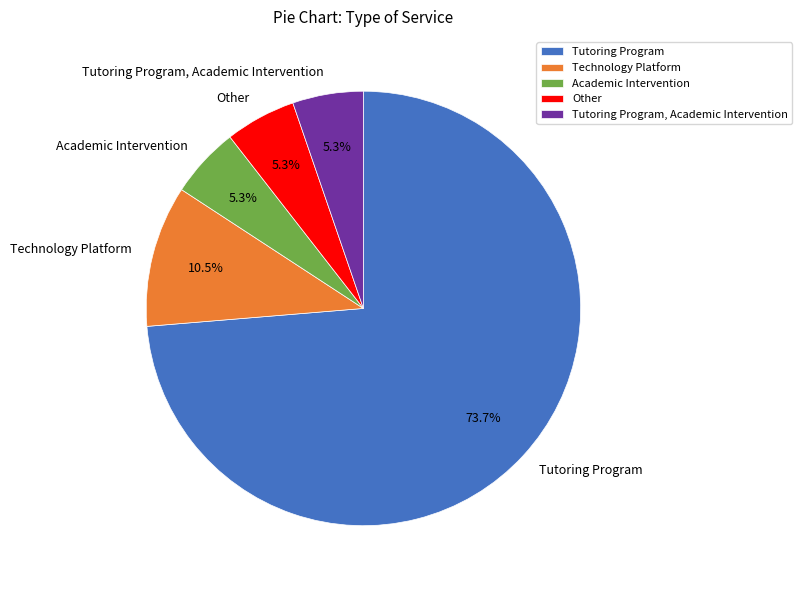

Do Tutoring Program and Technology Platform together represent more than half of the pie?

Yes